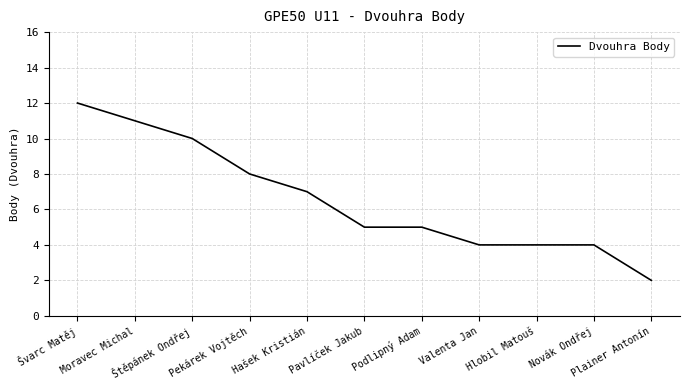

Does the chart have visible grid lines?

Yes